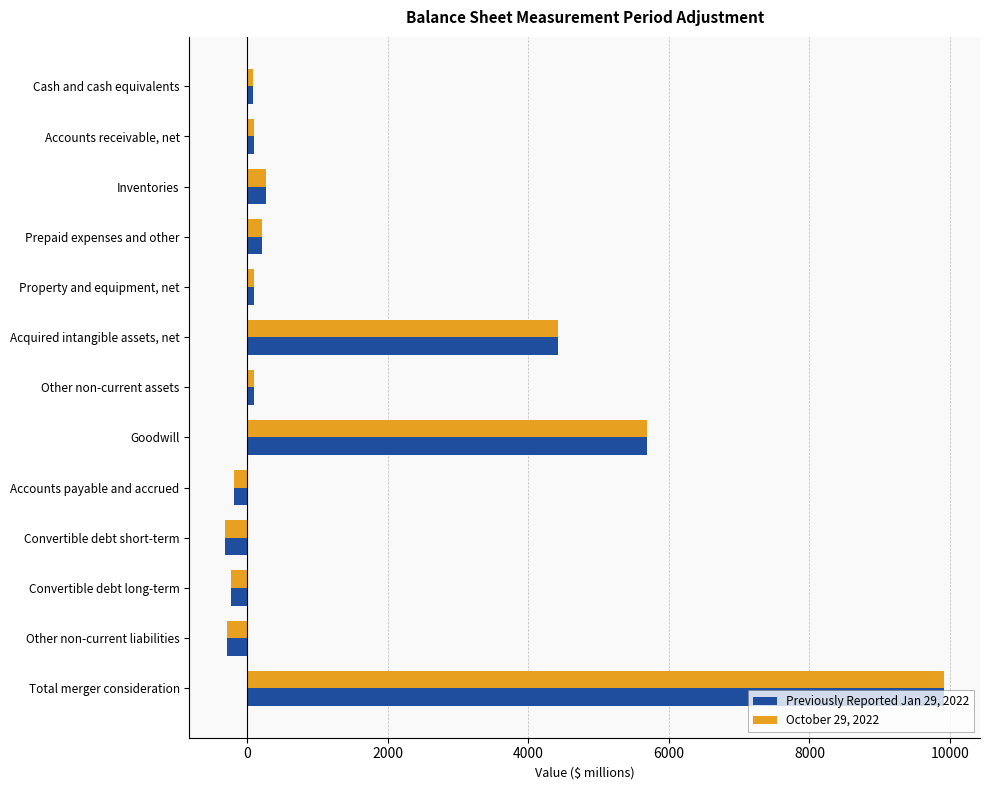

What is the greatest value displayed?

9917.5